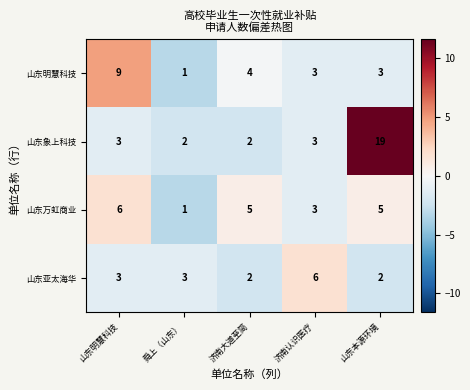

Reading left to right, transcribe all the data shown in this chart.

山东明慧科技: 9	1	4	3	3
山东象上科技: 3	2	2	3	19
山东万虹商业: 6	1	5	3	5
山东亚太海华: 3	3	2	6	2